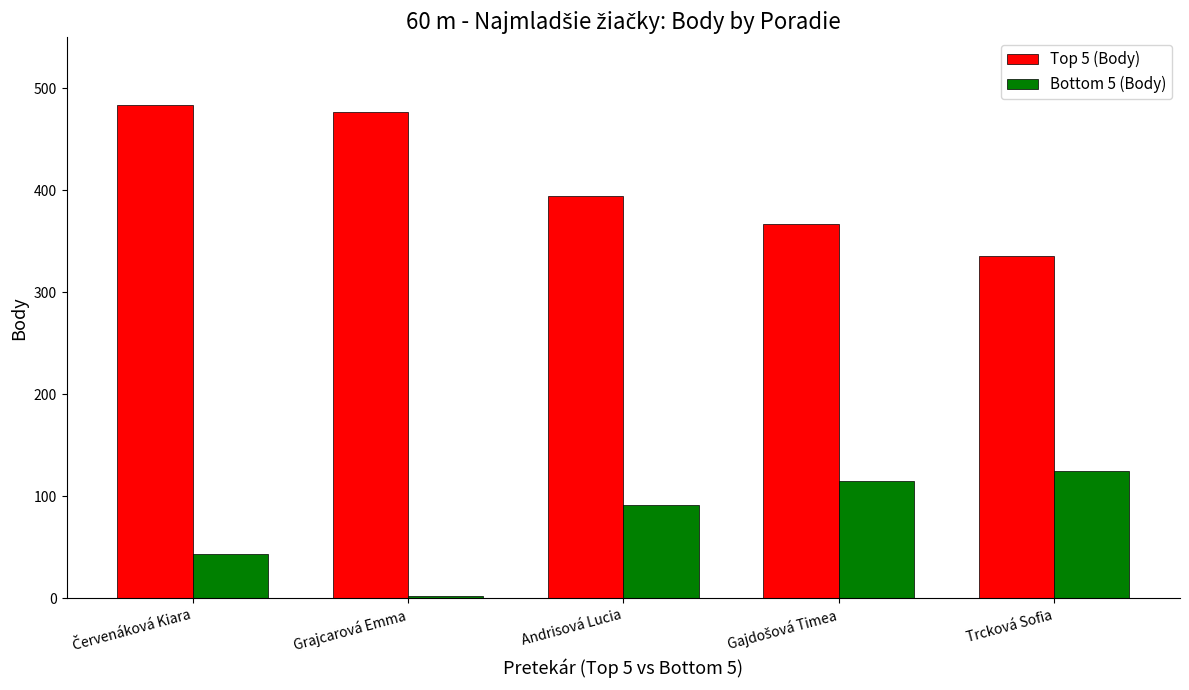

Reading right to left, transcribe all the data shown in this chart.

Top 5 (Body): 336	367	395	477	484
Bottom 5 (Body): 125	115	92	2	44